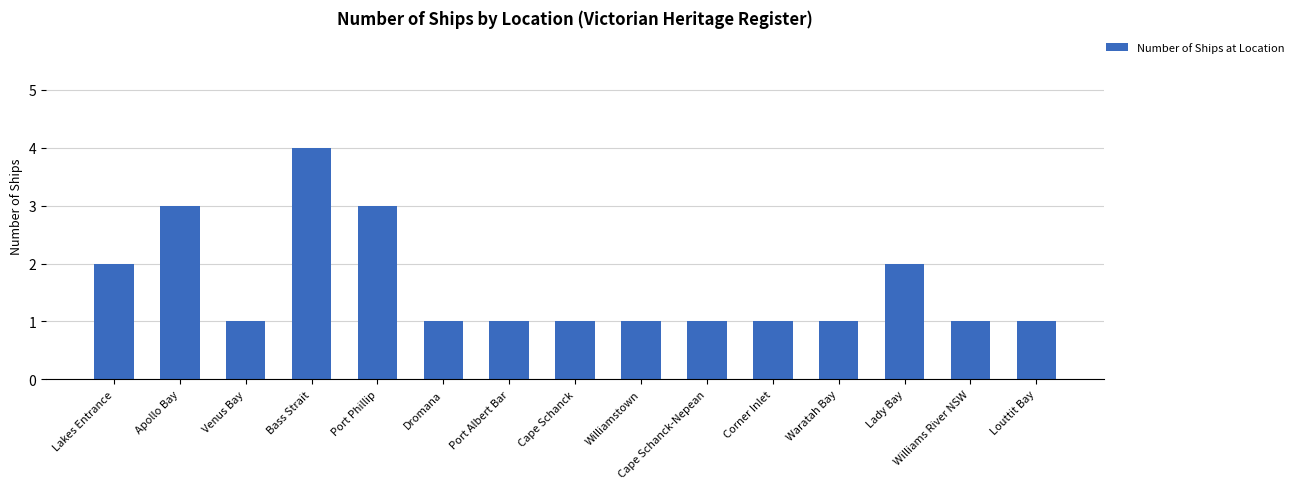

What is the greatest value displayed?

4